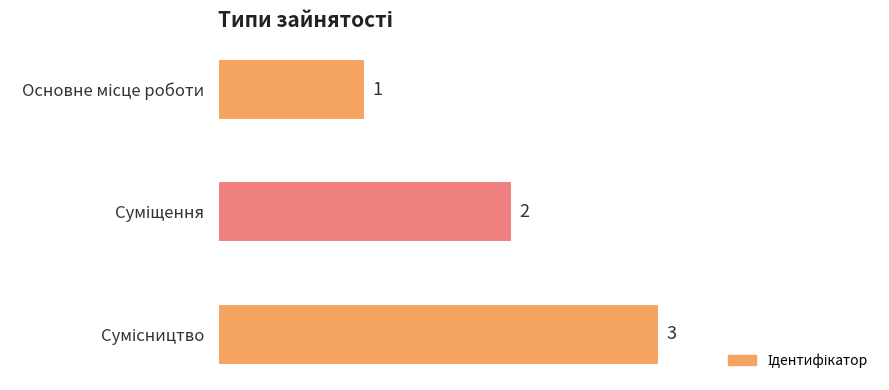

Are the bars grouped side by side (vs. stacked)?

No